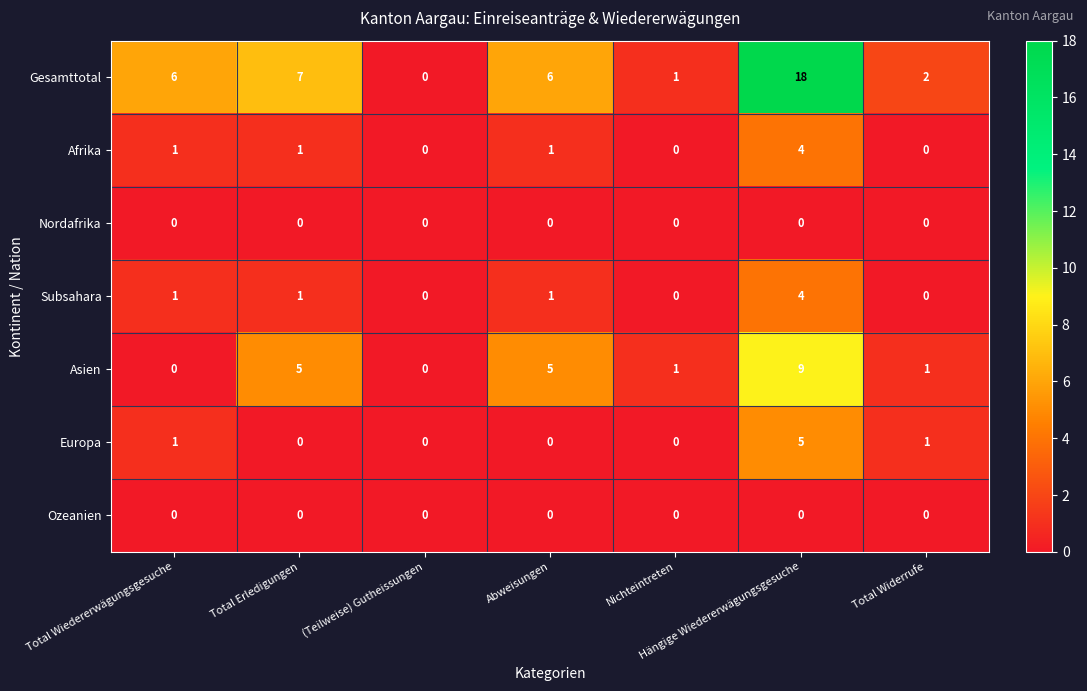

Count the Asien values in the range 0 to 5.

6